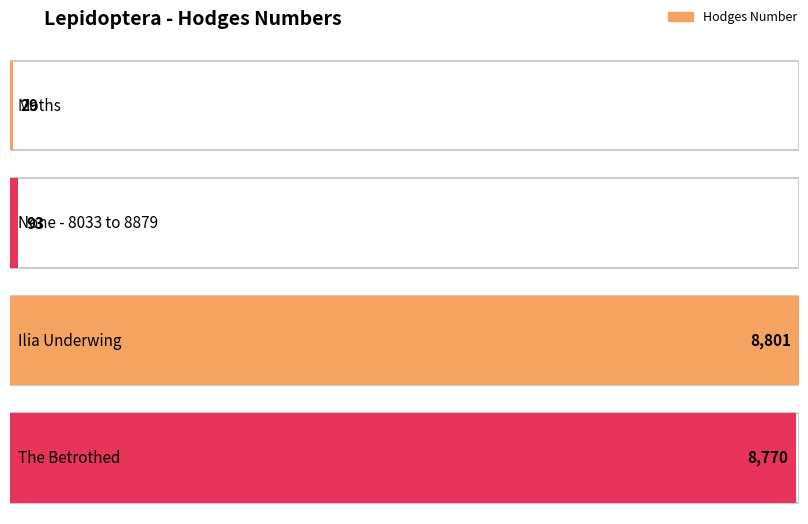

What is the sum of the values at Ilia Underwing and None - 8033 to 8879?

8894.2